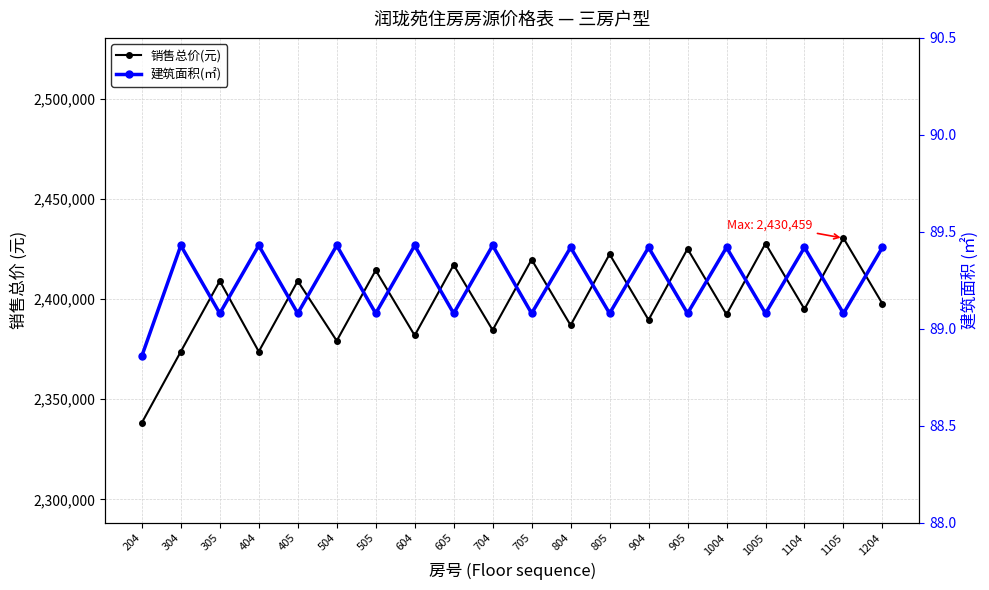

True or false: 销售总价(元) has a value of 2430459.0 at 1105.

True